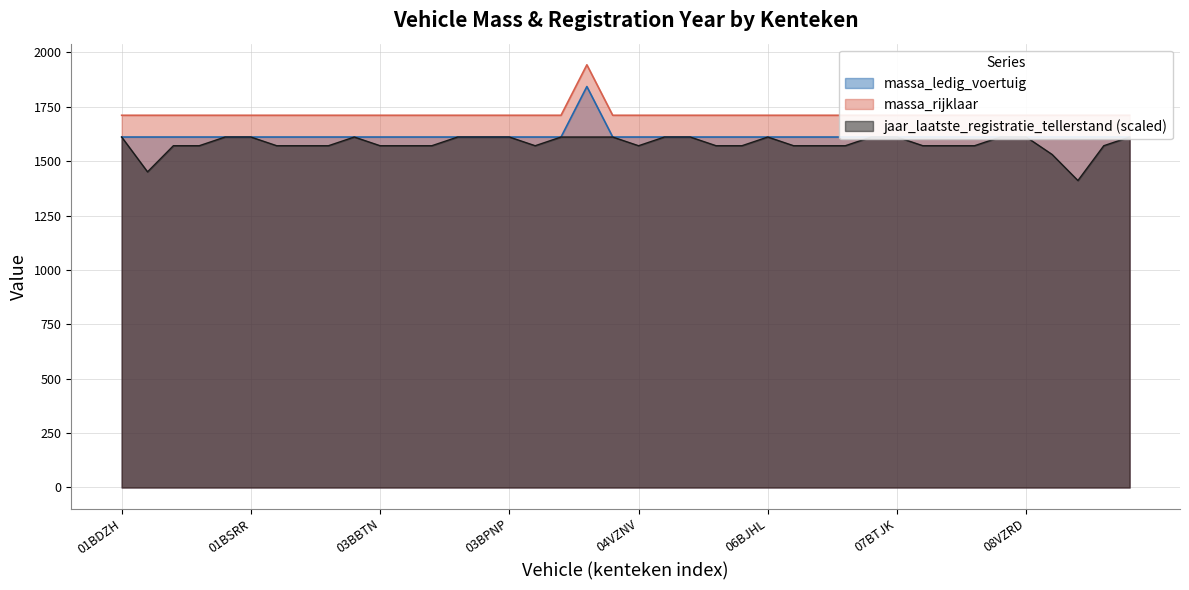

What is the difference between the second highest and second lowest values in the jaar_laatste_registratie_tellerstand series?

160